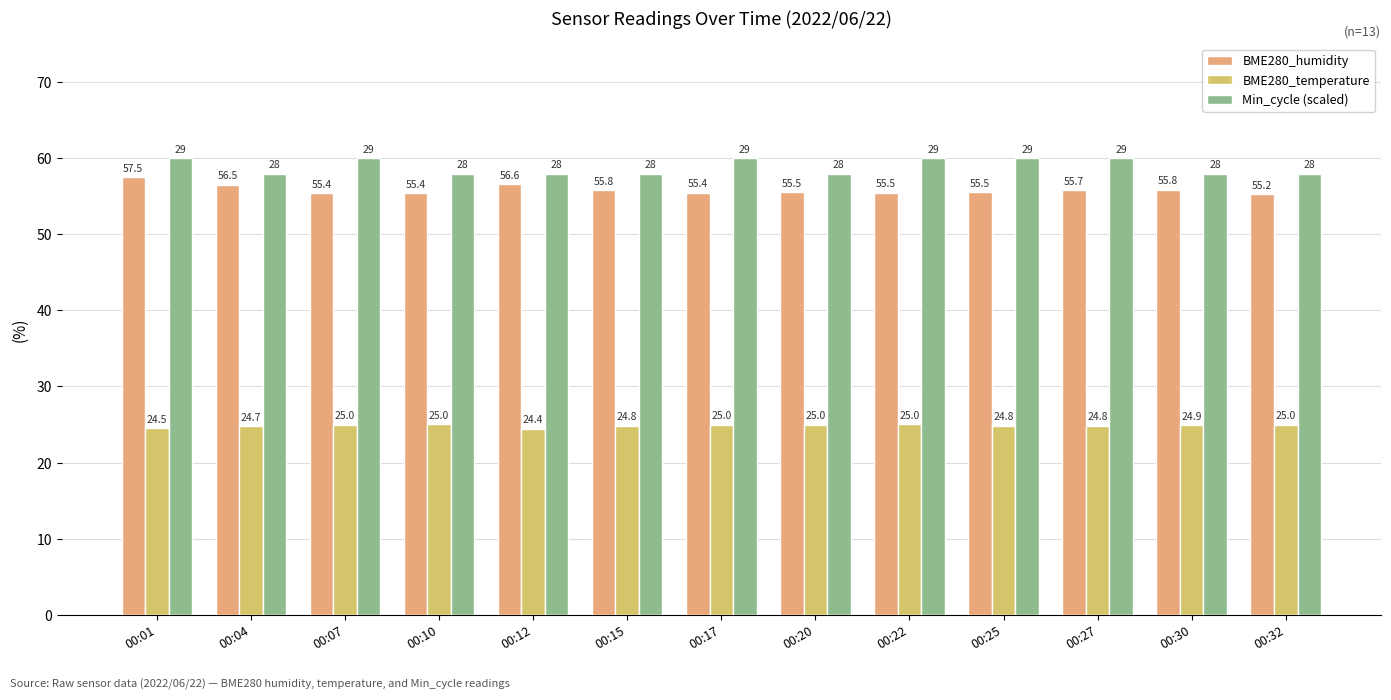

Is the value of BME280_humidity at 00:22 greater than the value of Min_cycle (scaled) at 00:25?

No